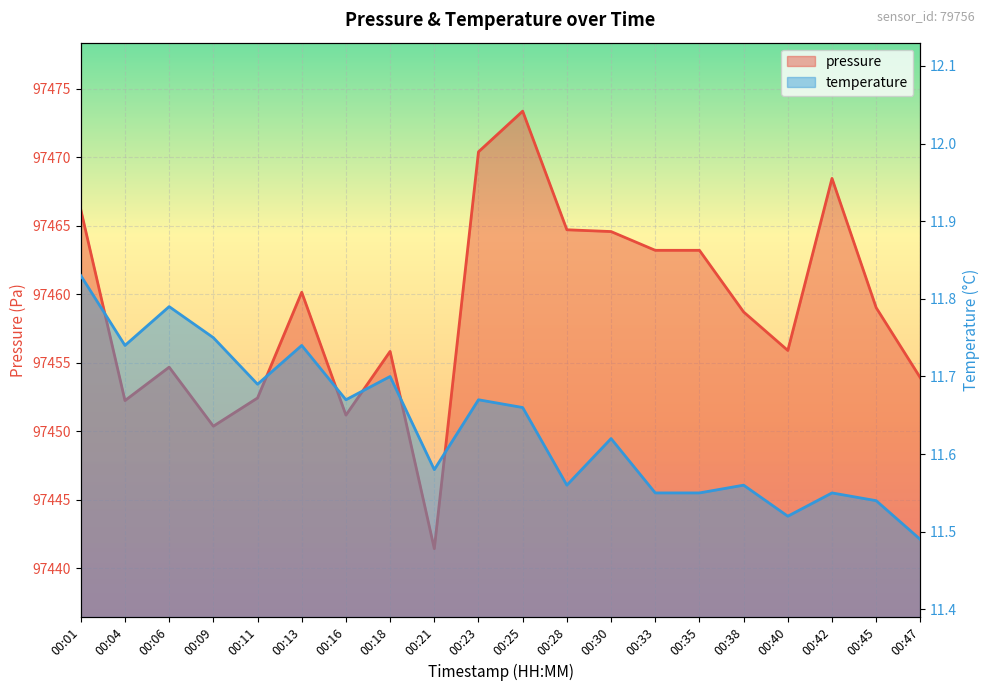

How many lines are shown in the chart?

2